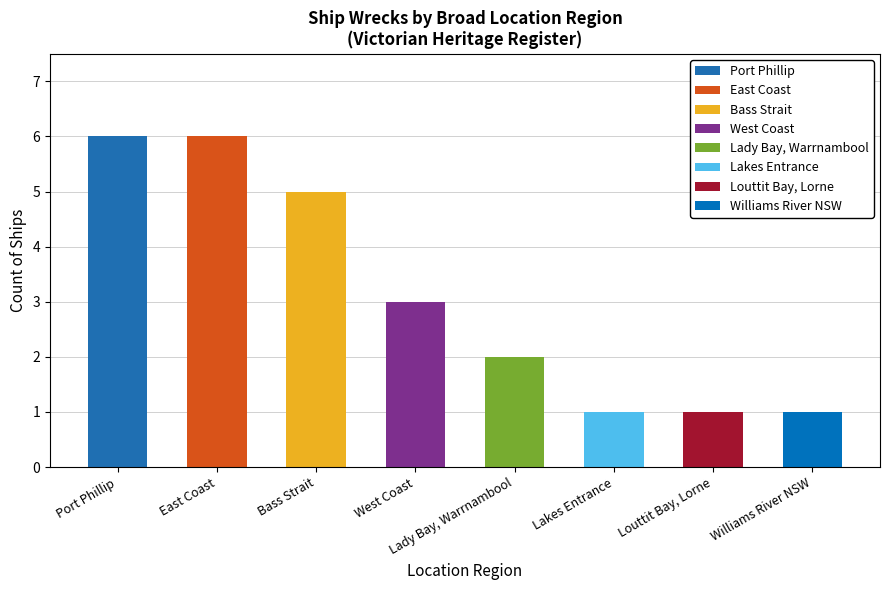

Between West Coast and Lady Bay, Warrnambool, which is larger?

West Coast